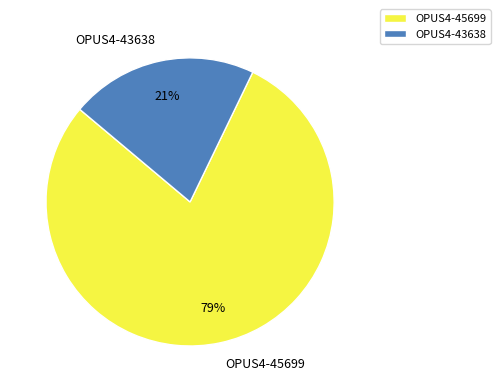

Combined, do OPUS4-45699 and OPUS4-43638 account for over 50%?

Yes